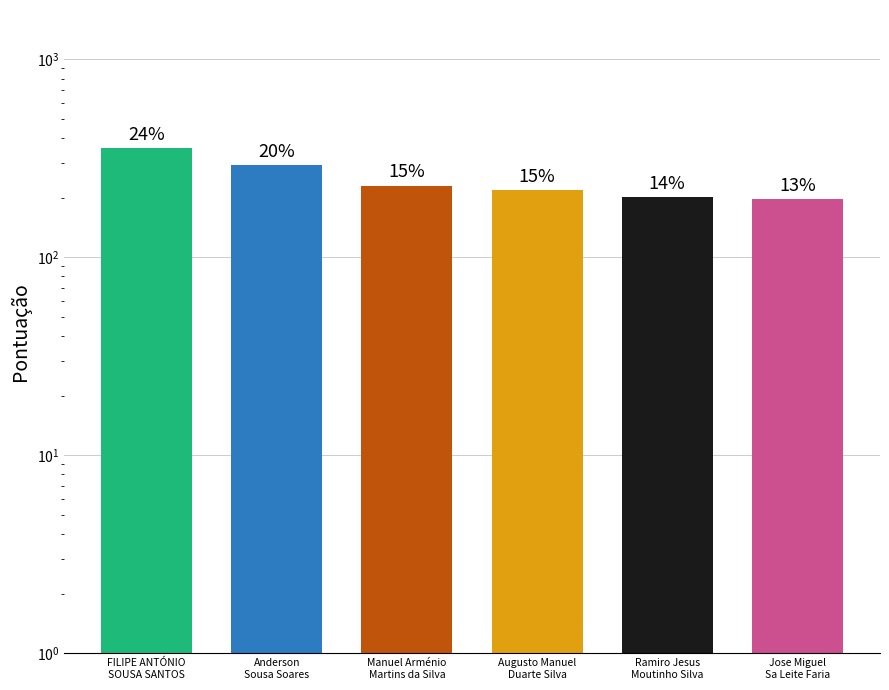

What is the average value?

249